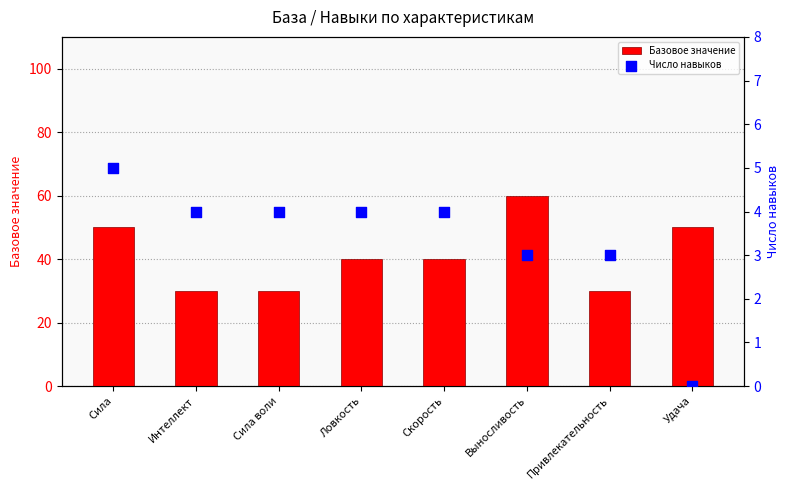

At which category is the sum across all series the highest?

Выносливость